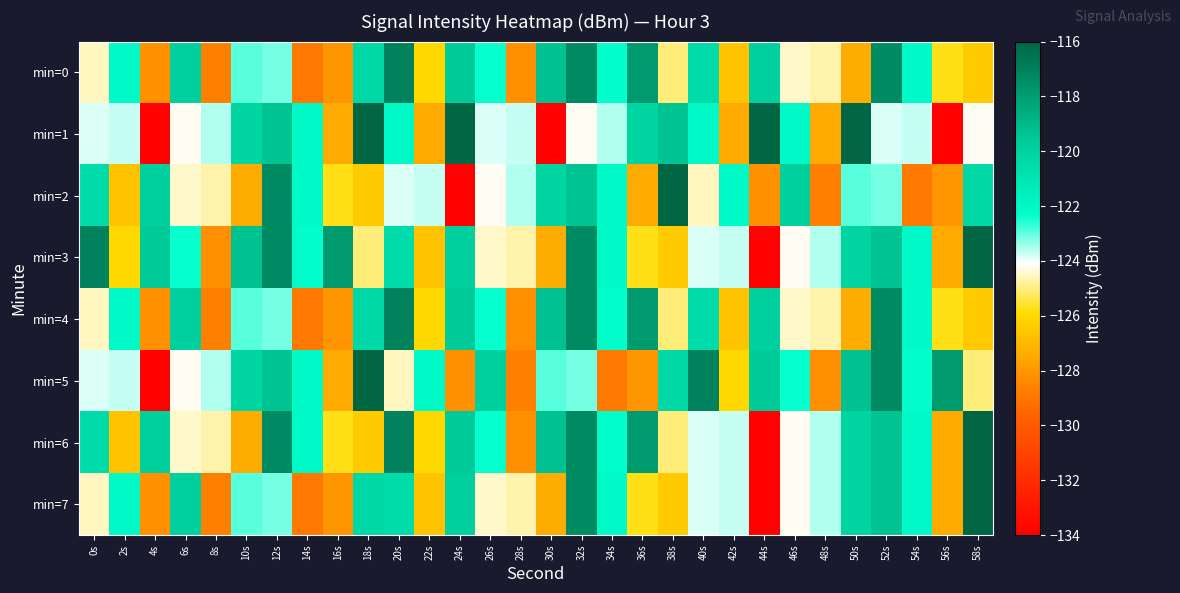

What is the difference between the highest and lowest values at 22s?

5.4